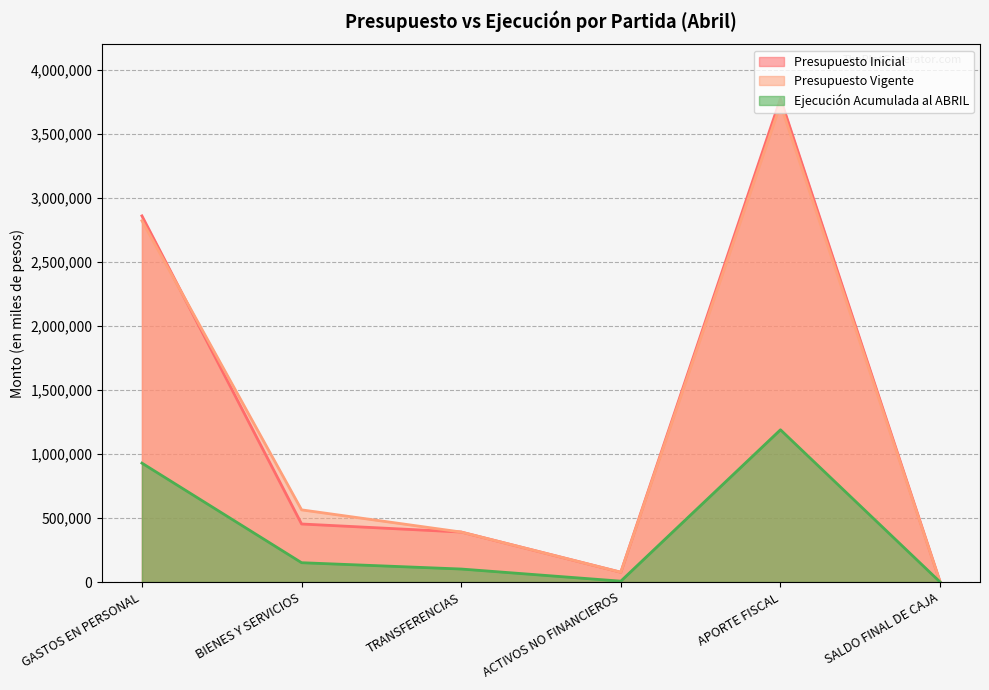

Rank the categories by Presupuesto Vigente value from highest to lowest.

APORTE FISCAL, GASTOS EN PERSONAL, BIENES Y SERVICIOS, TRANSFERENCIAS, ACTIVOS NO FINANCIEROS, SALDO FINAL DE CAJA